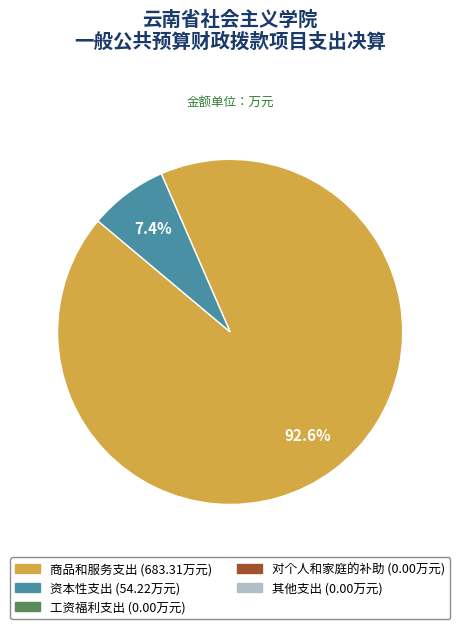

To the nearest percent, what is the average slice percentage?

50%